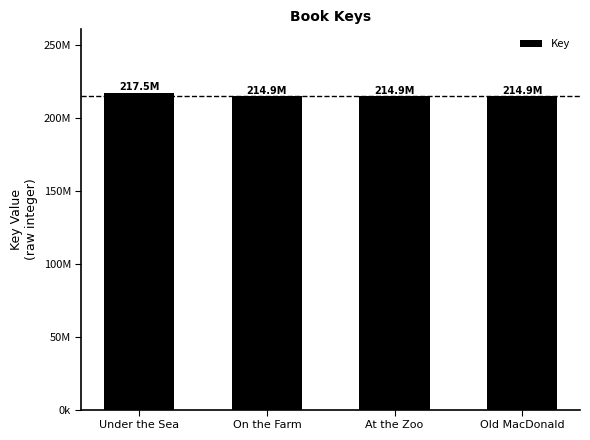

What is the maximum value shown in the chart?

217456479